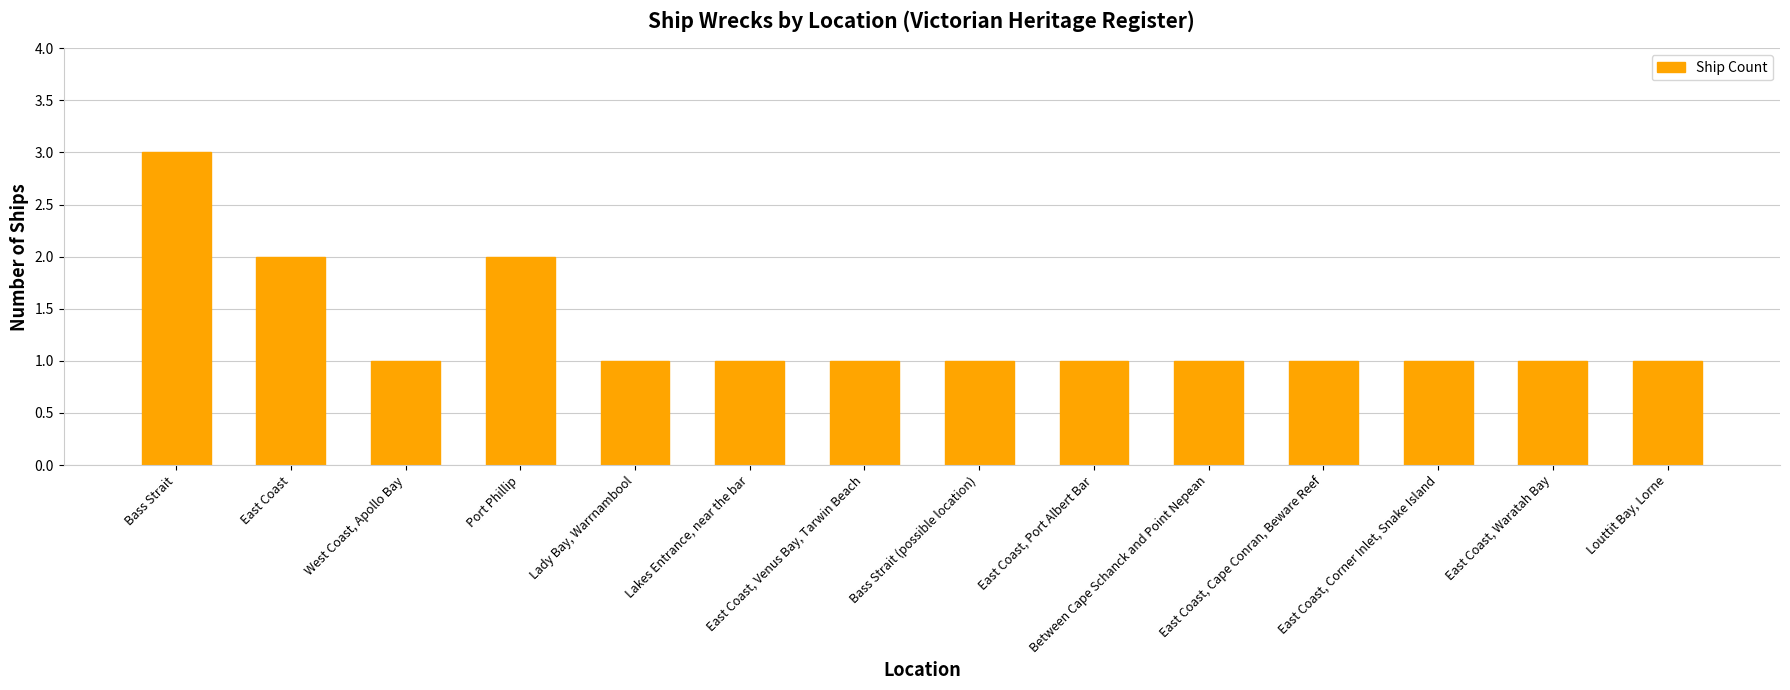

What is the sum of all values?

18